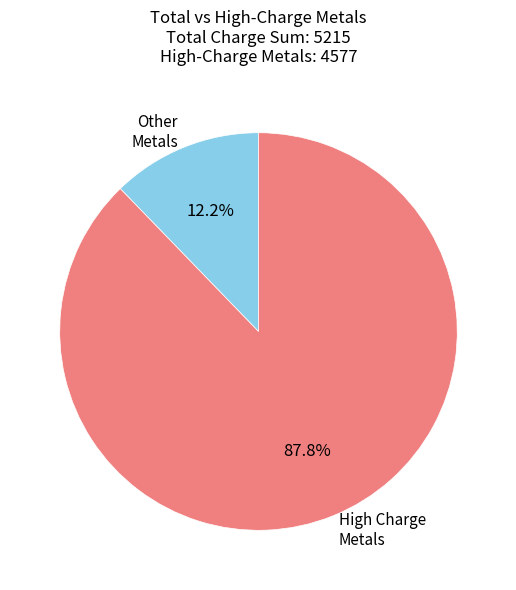

Which slice is the smallest?

Other Metals